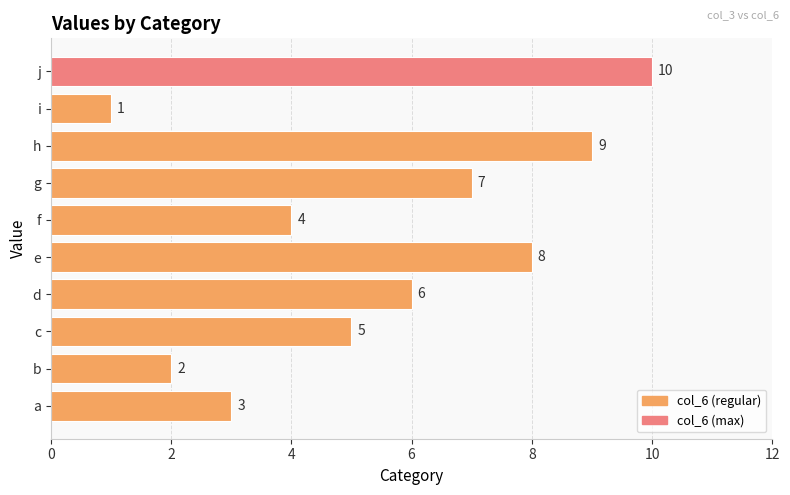

How many distinct data groups are displayed?

1